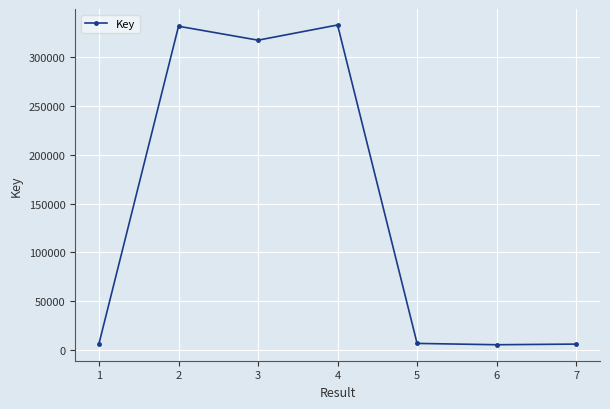

At which category does the data reach its first local peak?

2